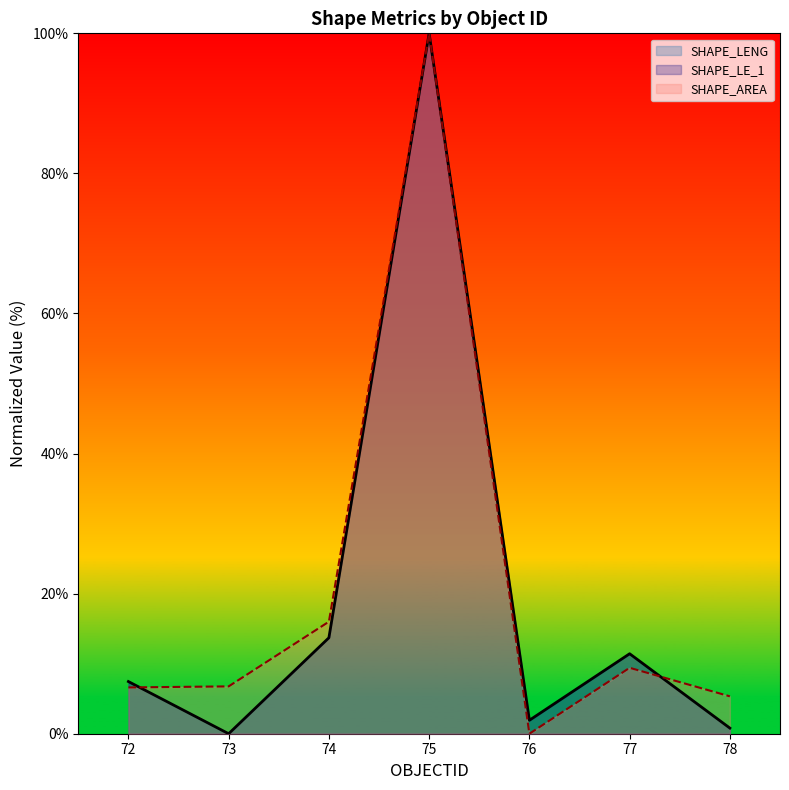

Reading left to right, transcribe all the data shown in this chart.

SHAPE_LENG: 72=7.4	73=0.0	74=13.7	75=100.0	76=1.9	77=11.4	78=0.8
SHAPE_LE_1: 72=6.6	73=6.8	74=16.0	75=100.0	76=0.0	77=9.4	78=5.3